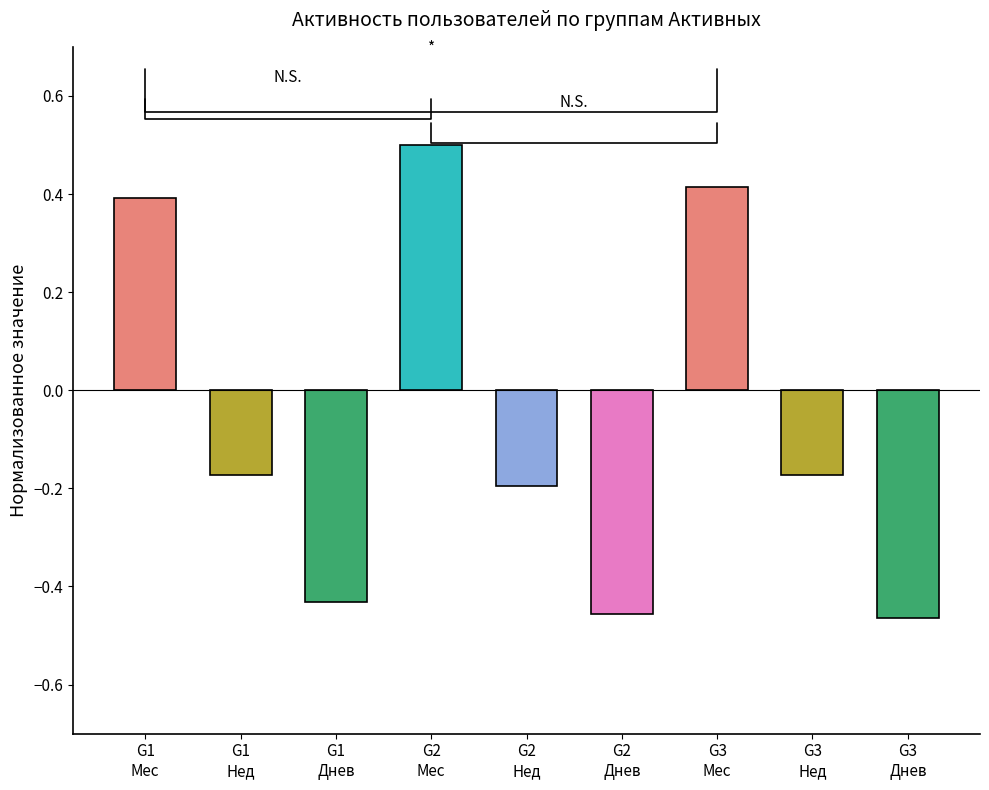

At which category does the chart reach its peak across all series?

G2
Мес